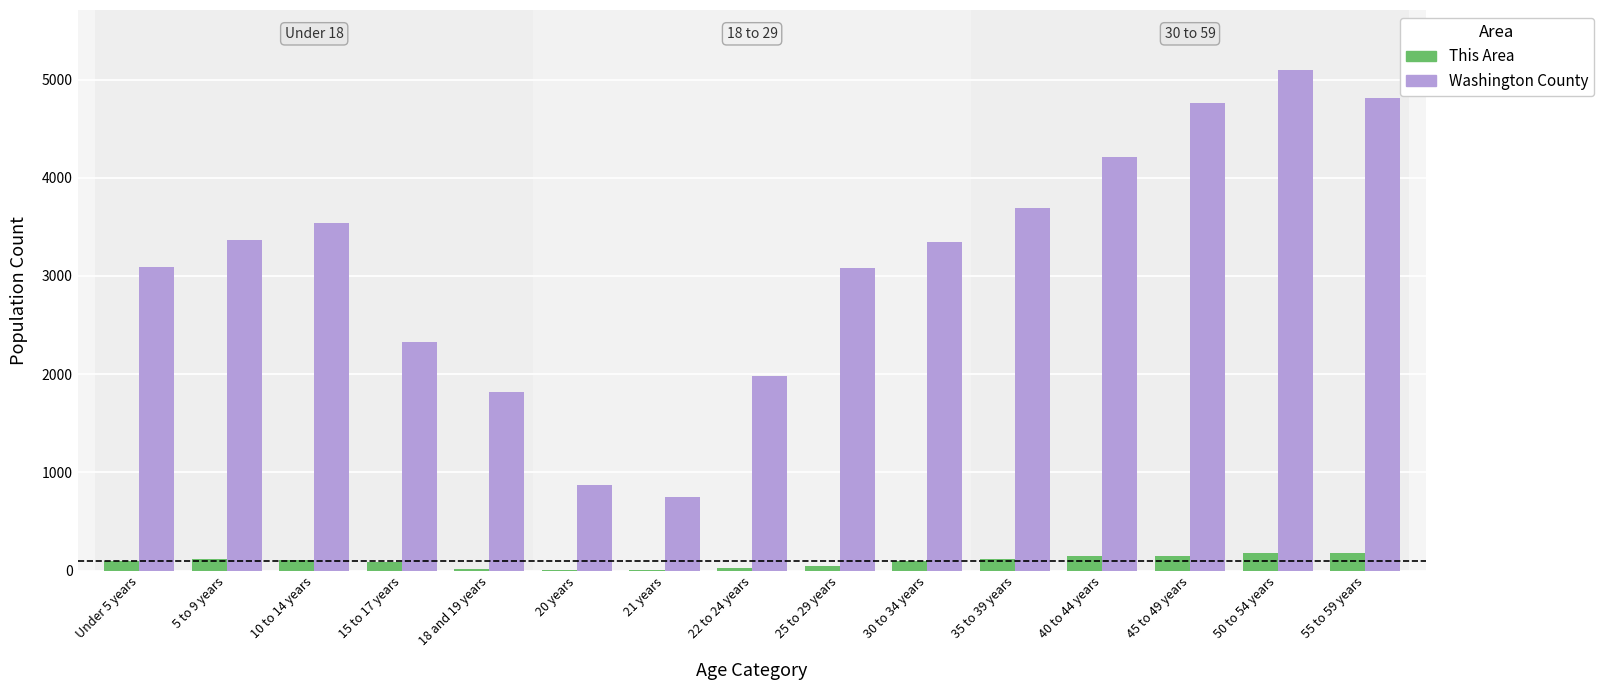

The This Area series shows 105 at 10 to 14 years. True or false?

True